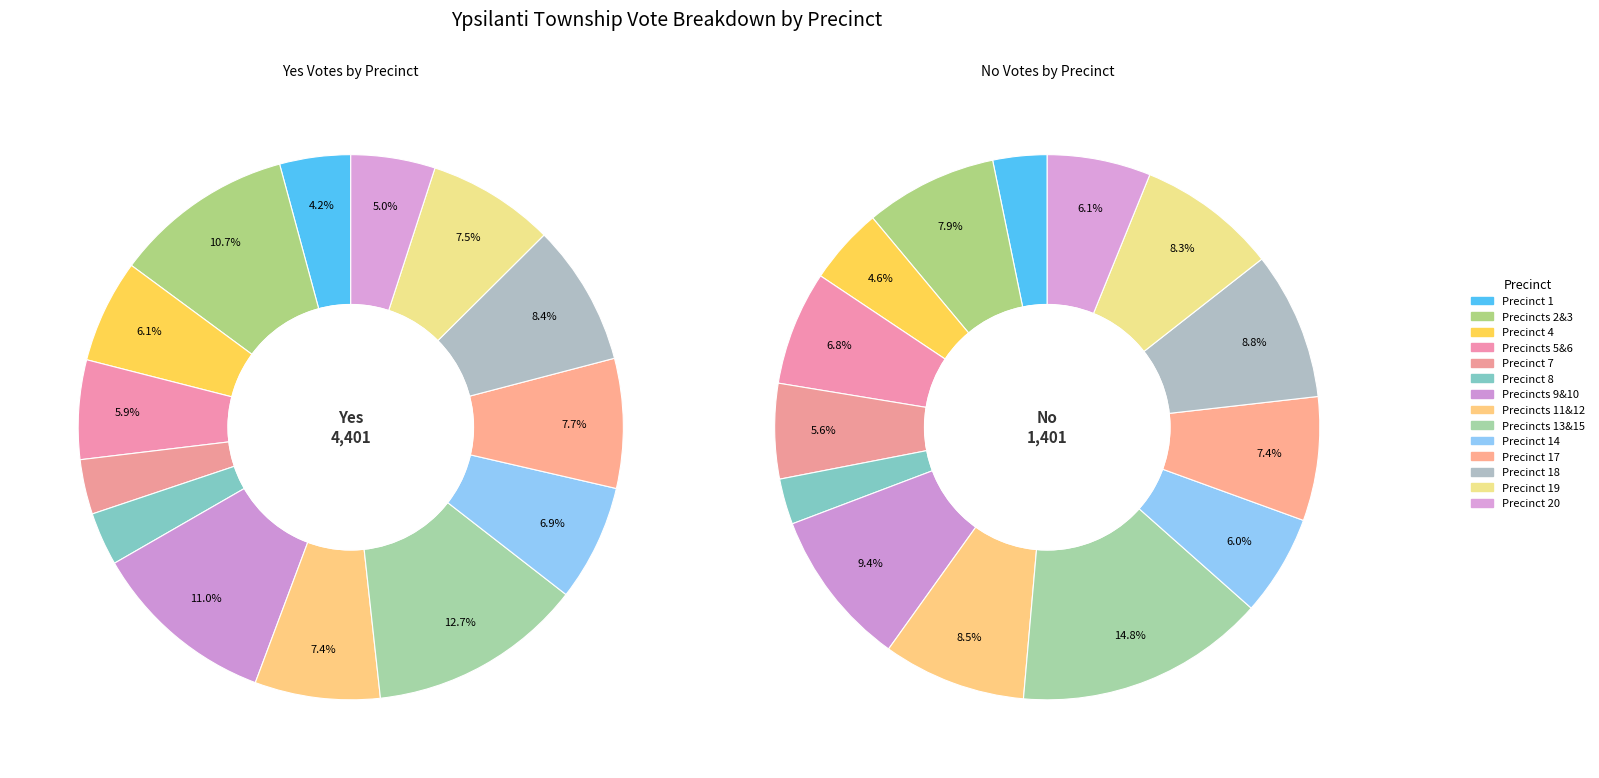

How many slices are in this pie chart?

14